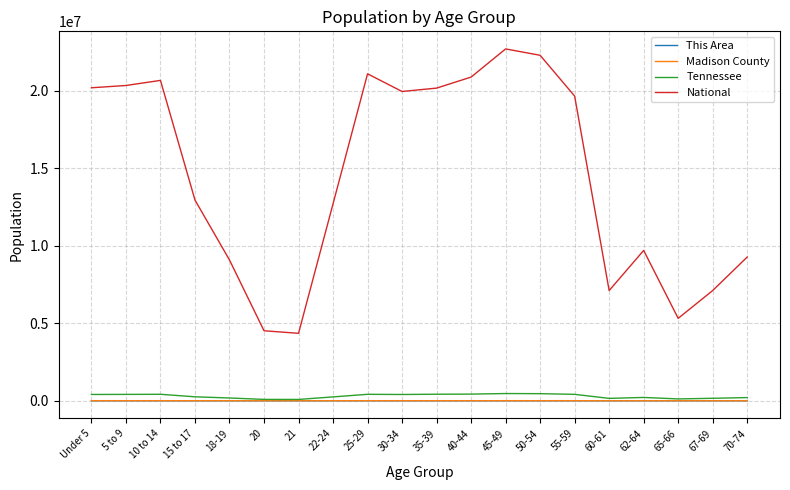

What is the greatest value displayed?

22708591